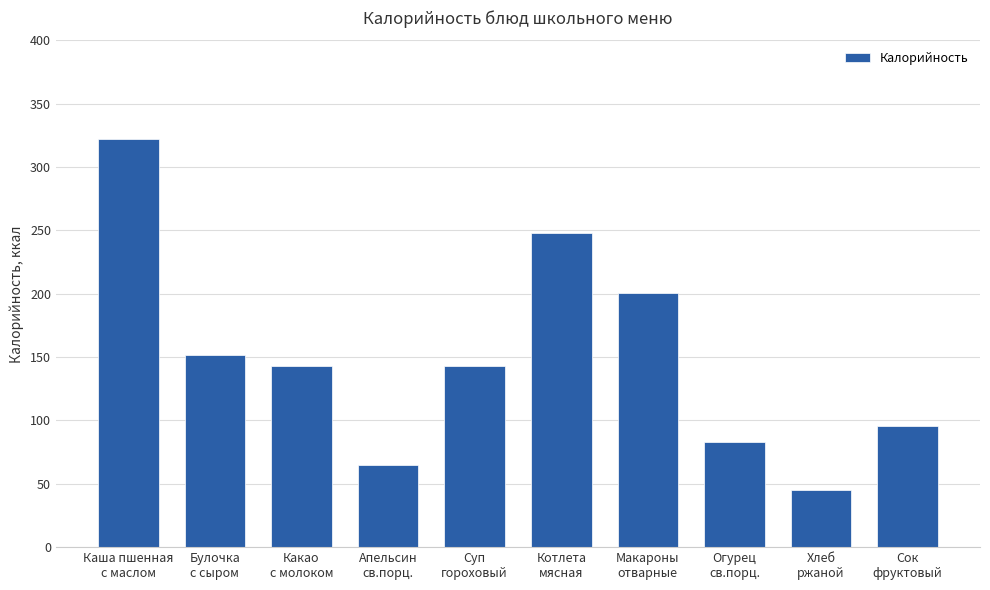

Reading left to right, list all the values displayed in this chart.

322	152	143	65	143	248	201	83	45	96